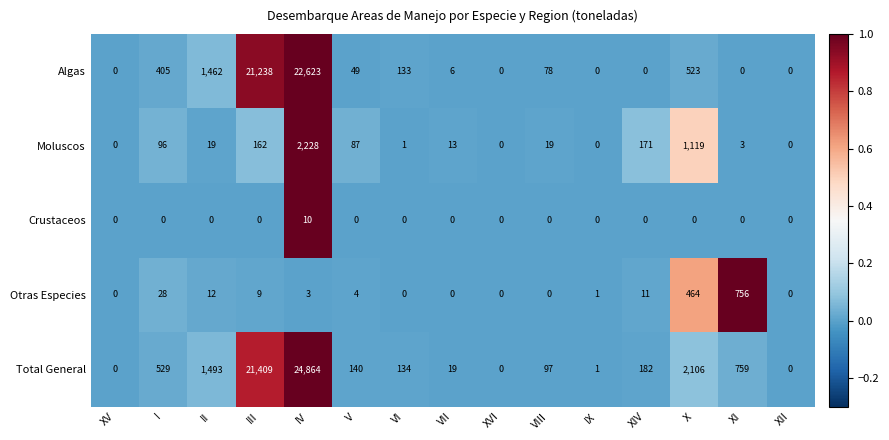

What is the difference between the highest and lowest values at XI?

759